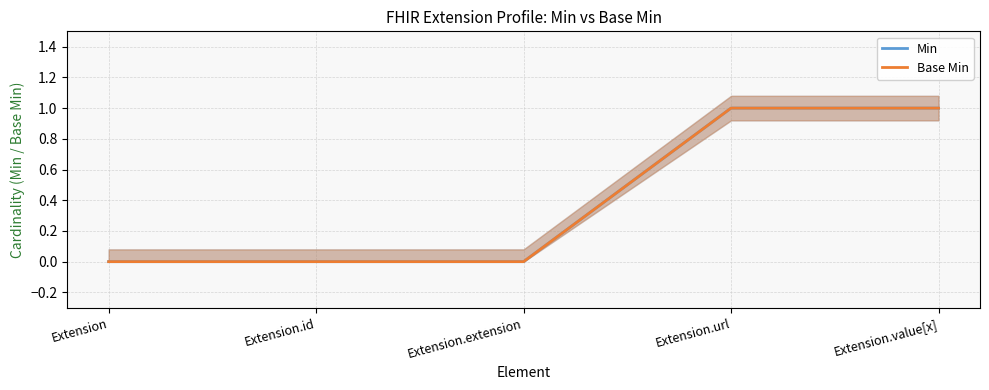

At which label is Base Min closest to 0?

Extension